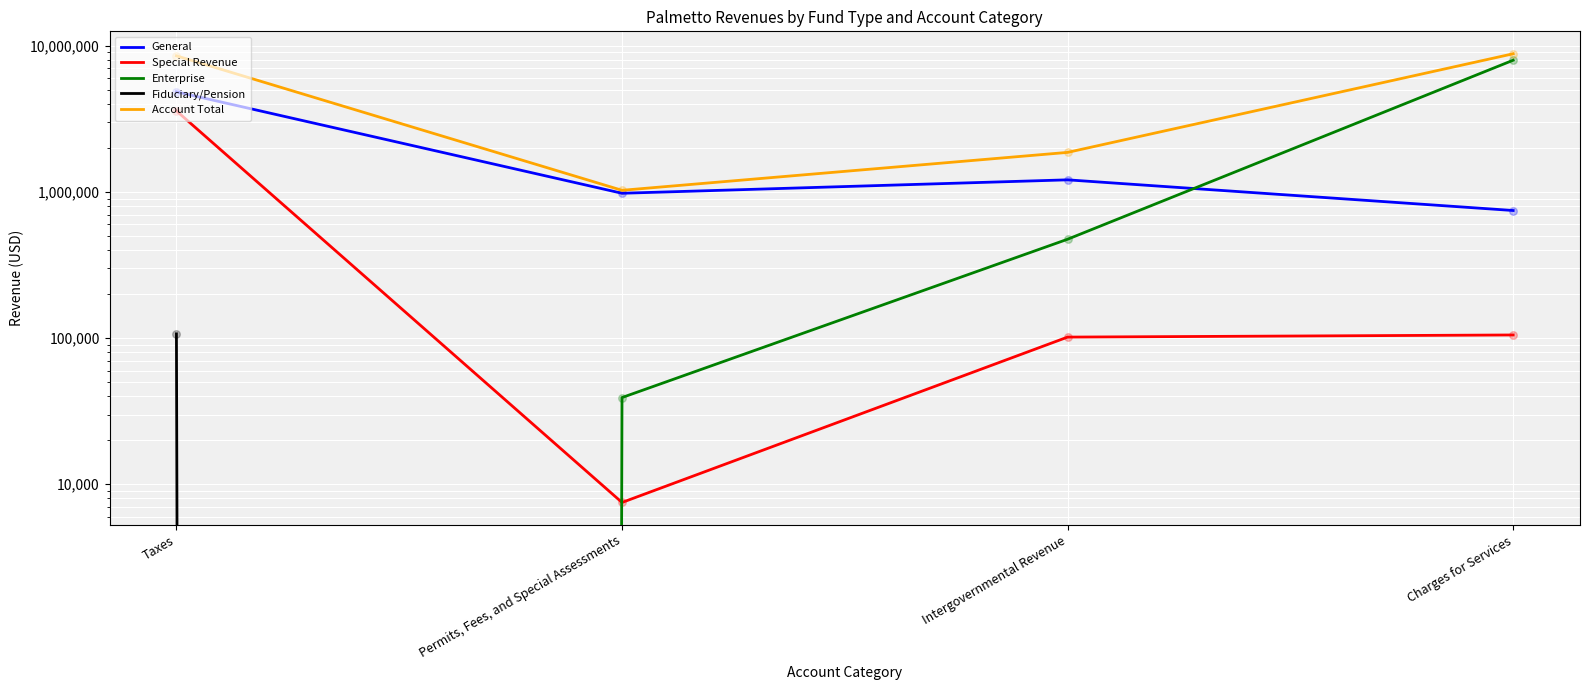

Is the value of Account Total at Taxes greater than the value of Enterprise at Intergovernmental Revenue?

Yes